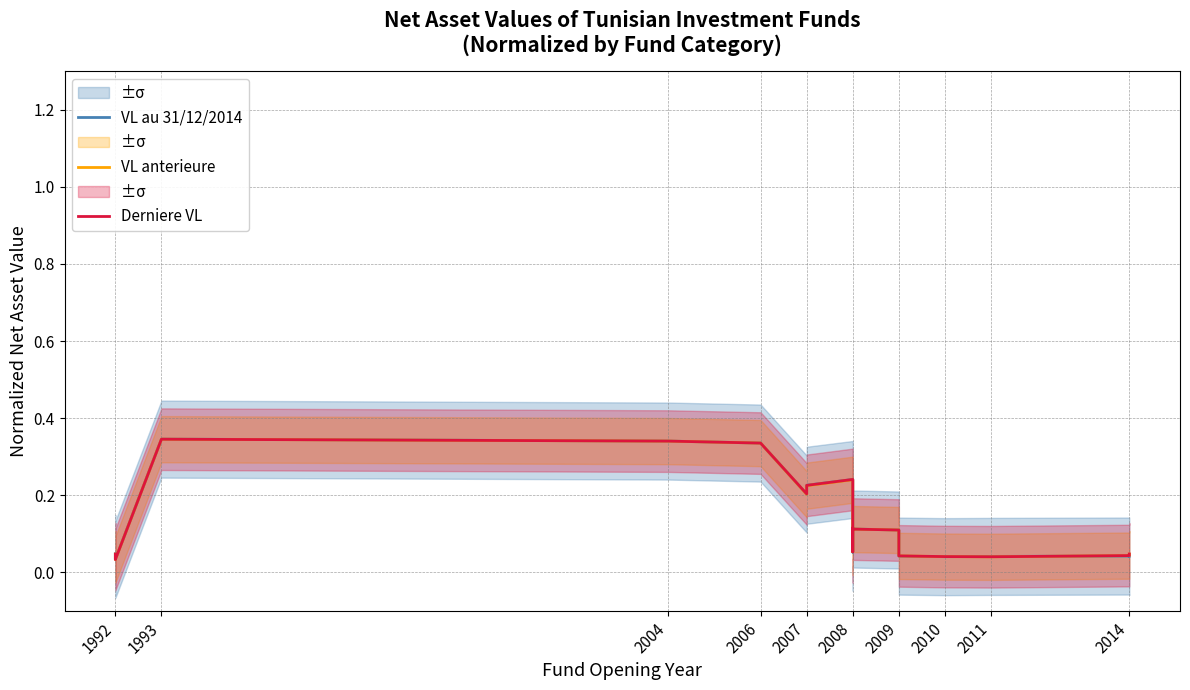

The value of Derniere VL at 2009 is 0.0. True or false?

True